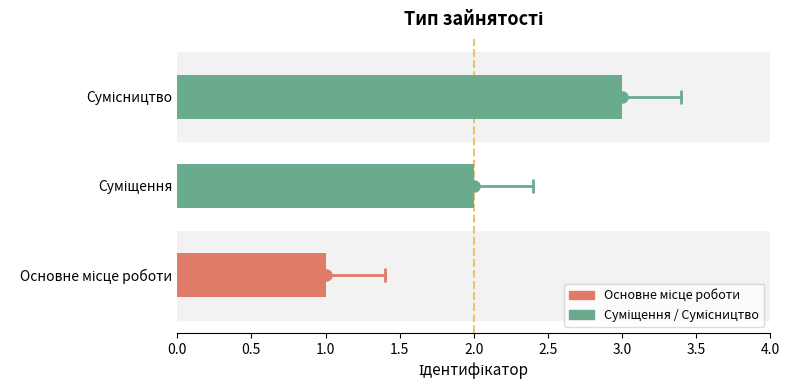

Are the bars grouped side by side (vs. stacked)?

No